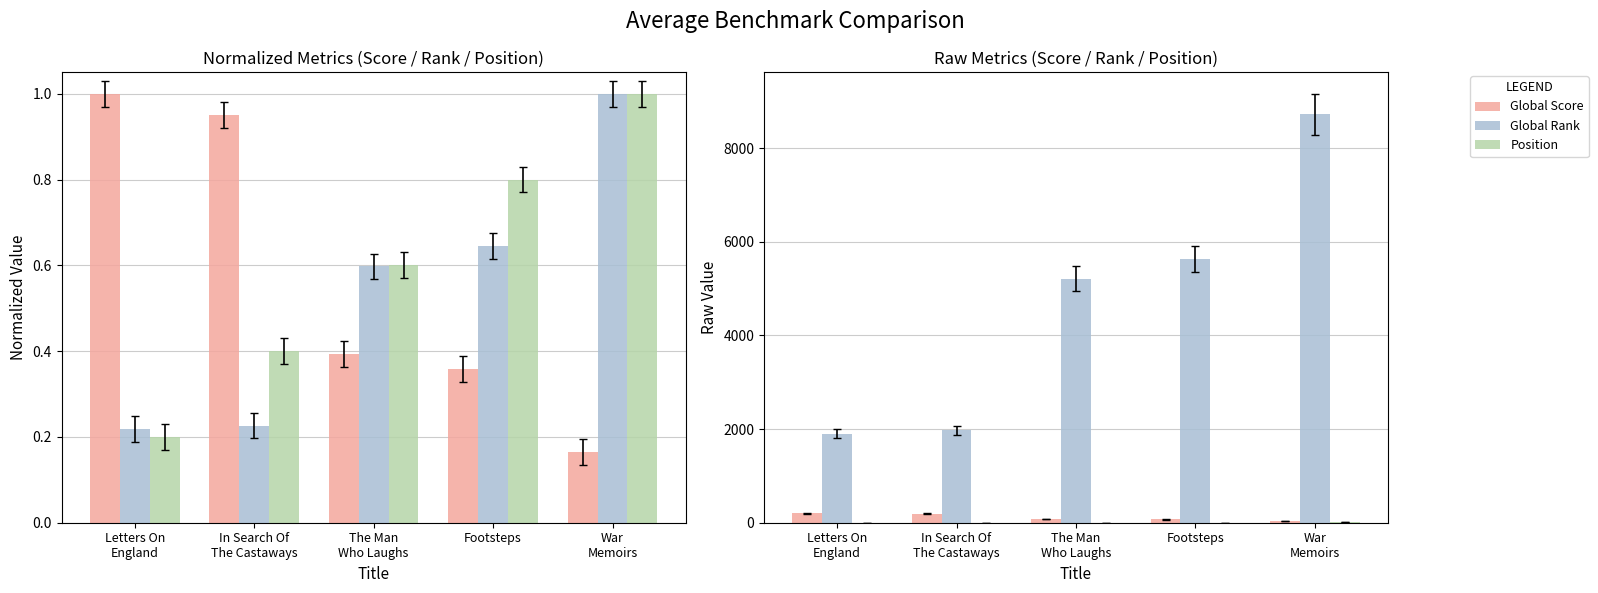

The Global Score series shows 44 at War
Memoirs. True or false?

False